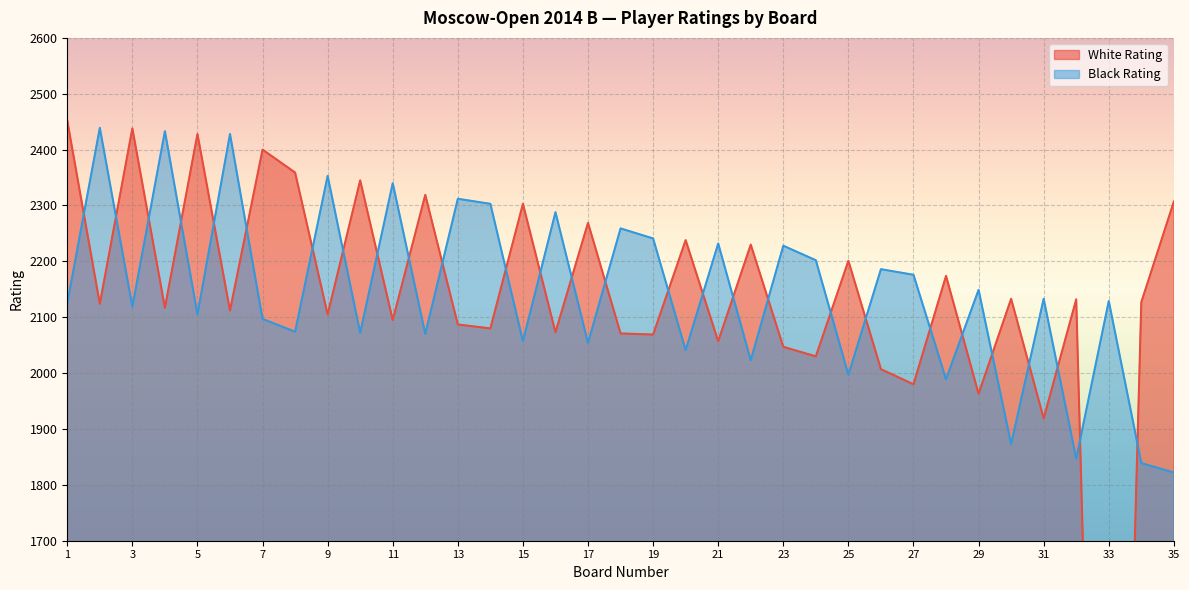

Count the number of categories in the chart.

35